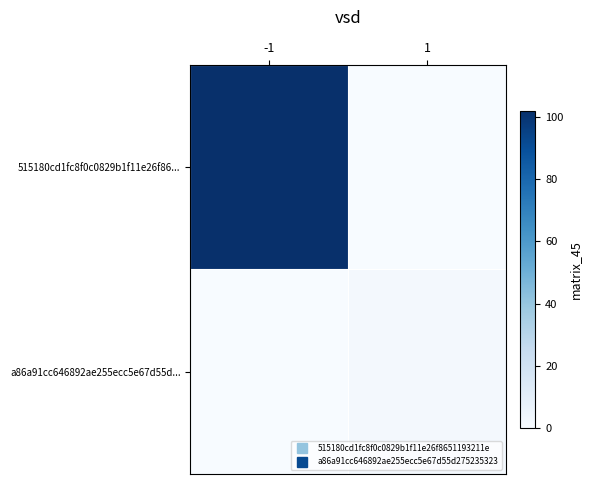

Reading right to left, transcribe all the data shown in this chart.

515180cd1fc8f0c0829b1f11e26f86...: 1=0	-1=102
a86a91cc646892ae255ecc5e67d55d...: 1=2	-1=0